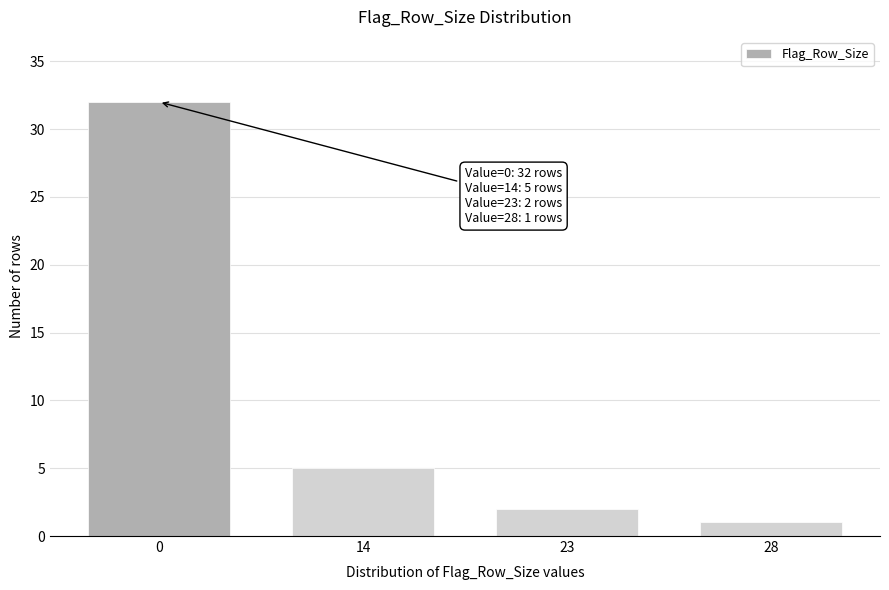

Reading left to right, transcribe all the data shown in this chart.

32	5	2	1